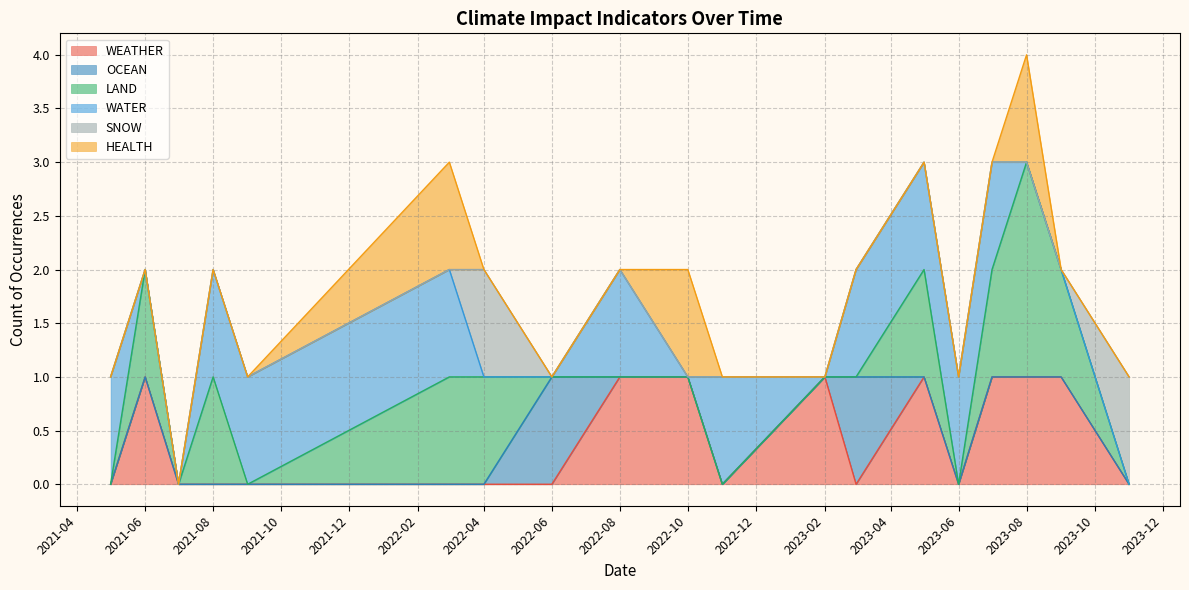

At which category is the sum across all series the highest?

2023-08